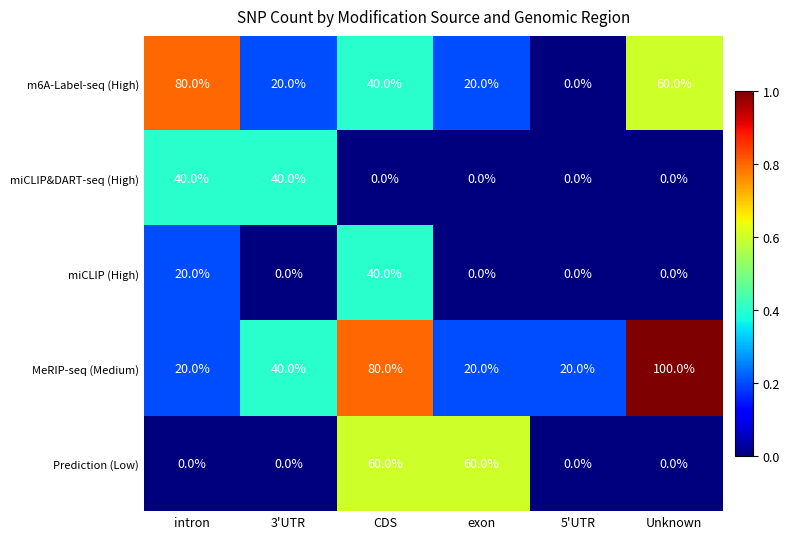

True or false: miCLIP&DART-seq (High) has a value of 13 at CDS.

False